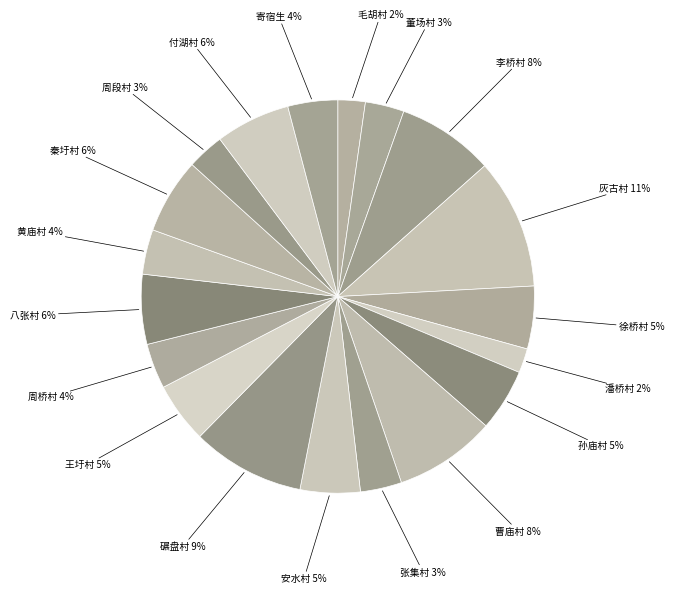

Do 徐桥村 and 潘桥村 together represent more than half of the pie?

No